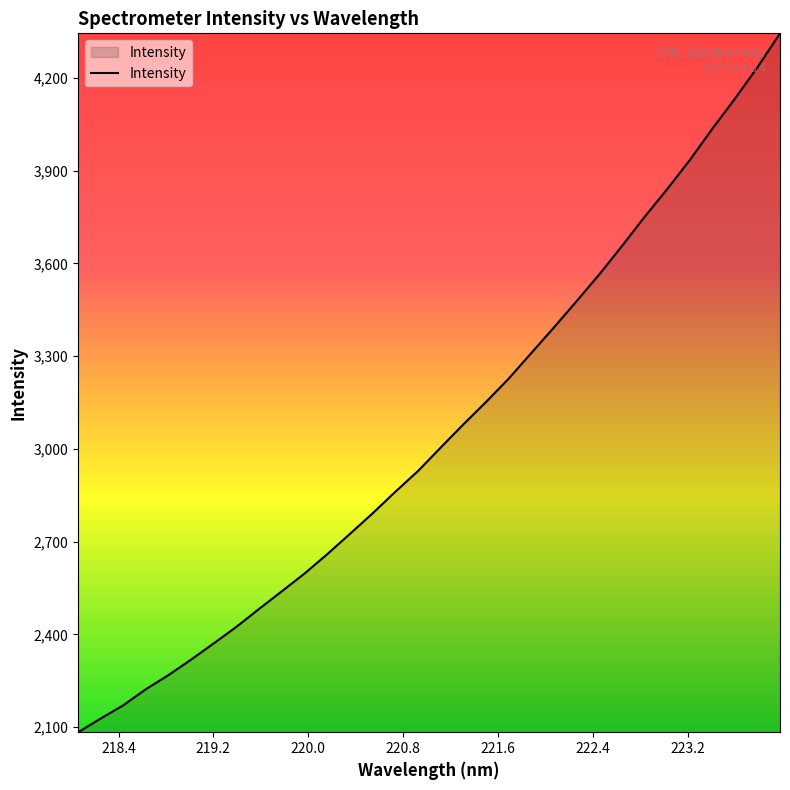

What is the greatest value displayed?

4344.4